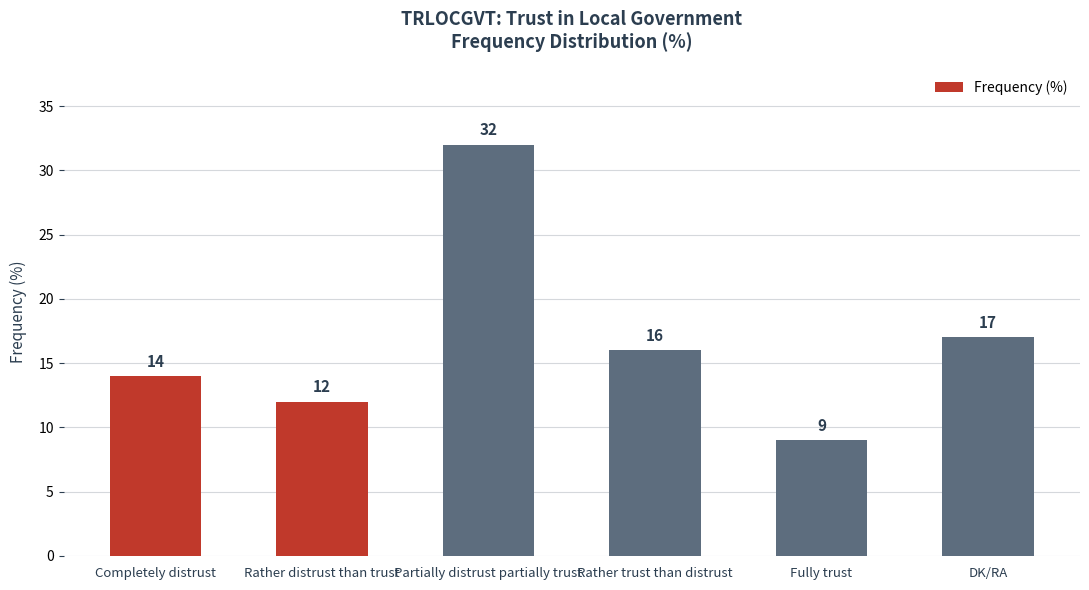

Which label corresponds to the smallest value in the chart?

Fully trust